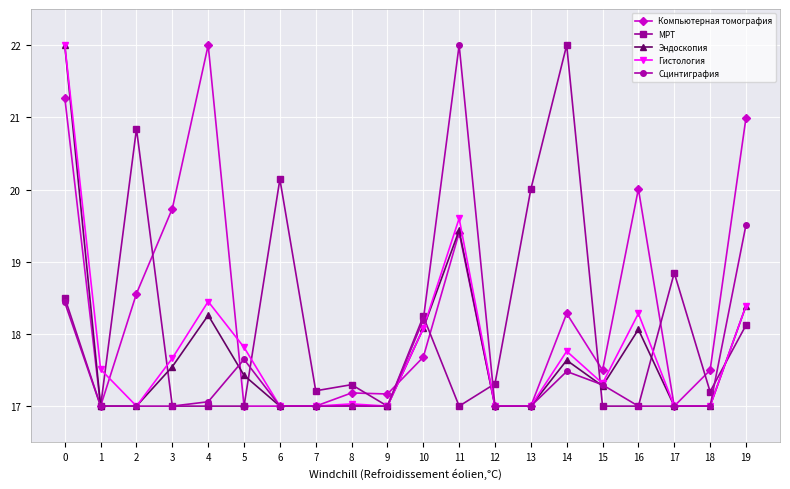

What value does the Гистология series have at 10?

18.1